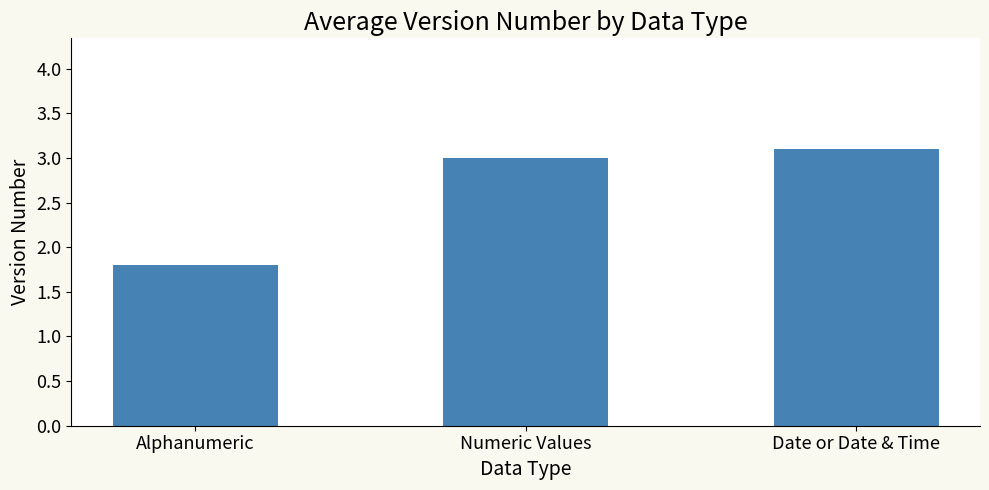

Rank the categories by value from lowest to highest.

Alphanumeric, Numeric Values, Date or Date & Time